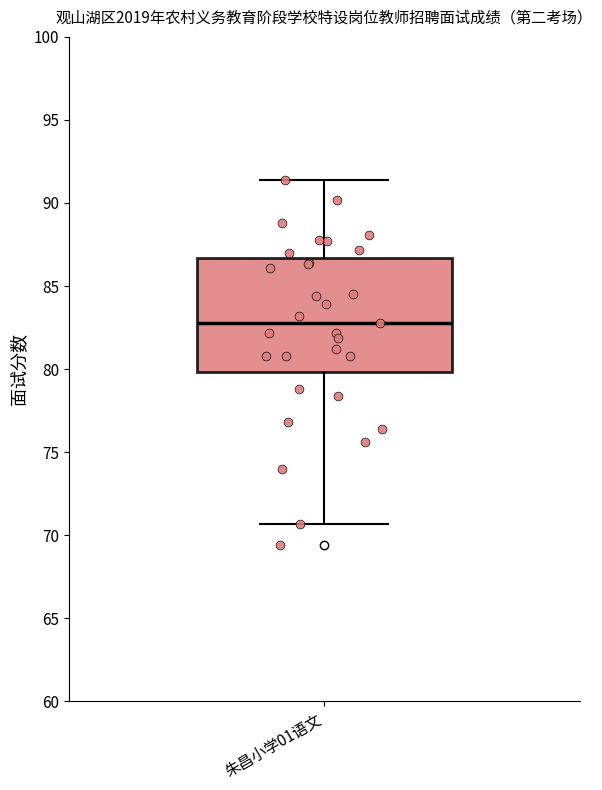

Read this box plot against the y-axis: the position of the median line, the range covered by the box, and the ends of both whiskers. The values are not printed on the chart, so give them approximately, as read against the axis.

median 83.0, box 80.0 to 86.5, whiskers 70.5 to 91.5